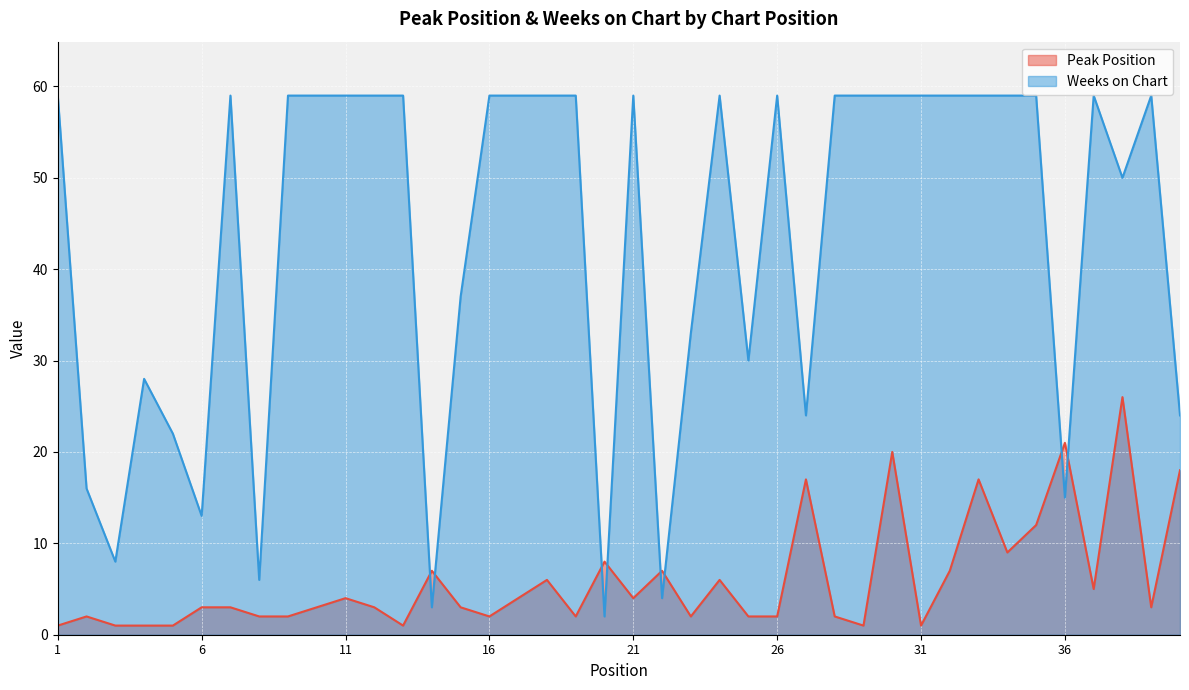

Which label corresponds to the largest value in the chart?

1